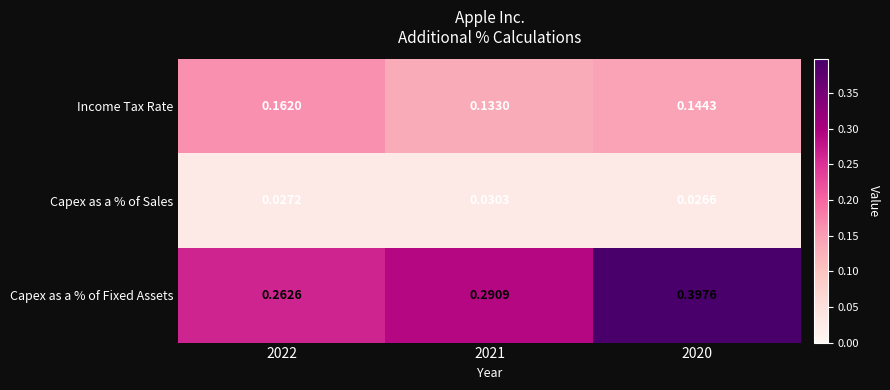

List the series in order of their overall mean, lowest first.

Capex as a % of Sales, Income Tax Rate, Capex as a % of Fixed Assets